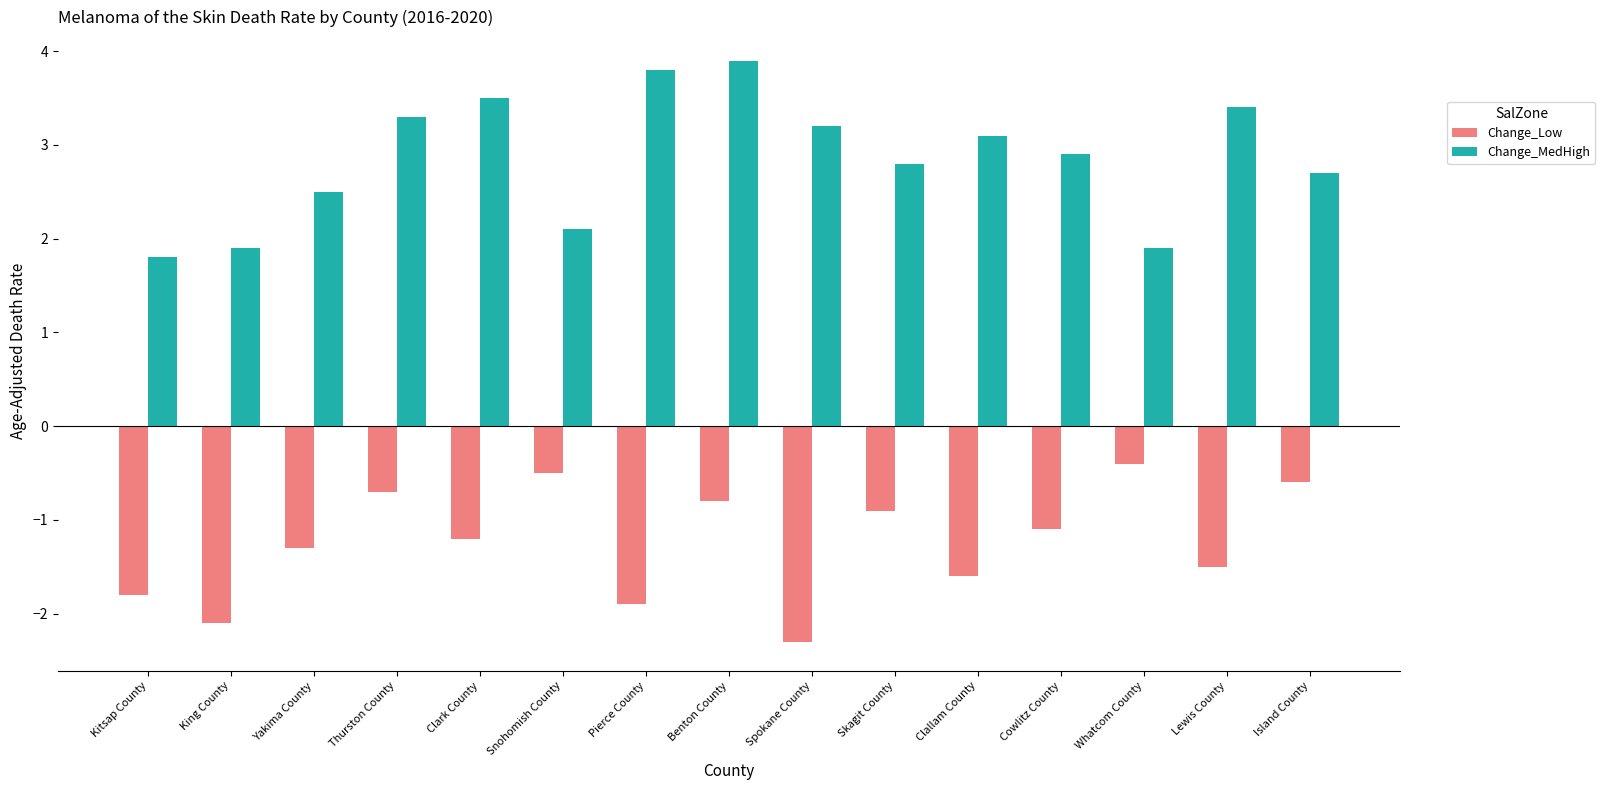

How many distinct data groups are displayed?

2